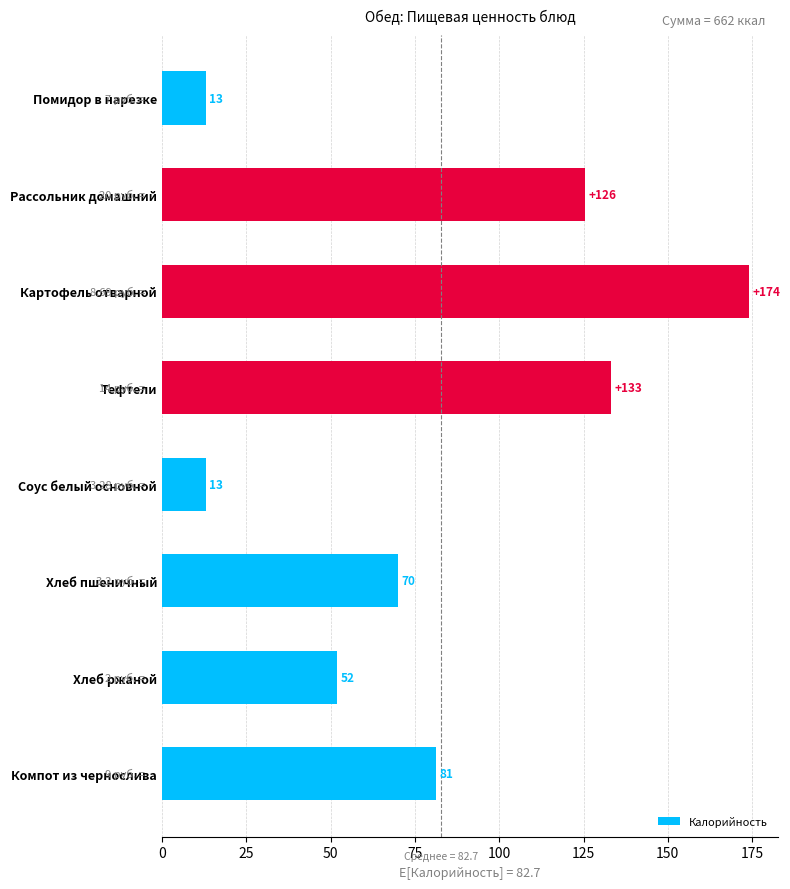

What is the difference between the maximum and minimum values?

161.0